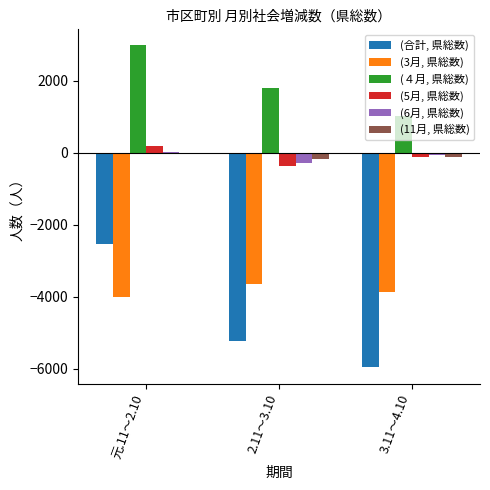

Reading left to right, extract all data points from this chart.

(合計, 県総数): 元.11～2.10=-2523	2.11～3.10=-5212	3.11～4.10=-5960
(3月, 県総数): 元.11～2.10=-4005	2.11～3.10=-3642	3.11～4.10=-3873
(４月, 県総数): 元.11～2.10=2979	2.11～3.10=1797	3.11～4.10=1023
(5月, 県総数): 元.11～2.10=180	2.11～3.10=-368	3.11～4.10=-127
(6月, 県総数): 元.11～2.10=26	2.11～3.10=-274	3.11～4.10=-67
(11月, 県総数): 元.11～2.10=-17	2.11～3.10=-169	3.11～4.10=-122